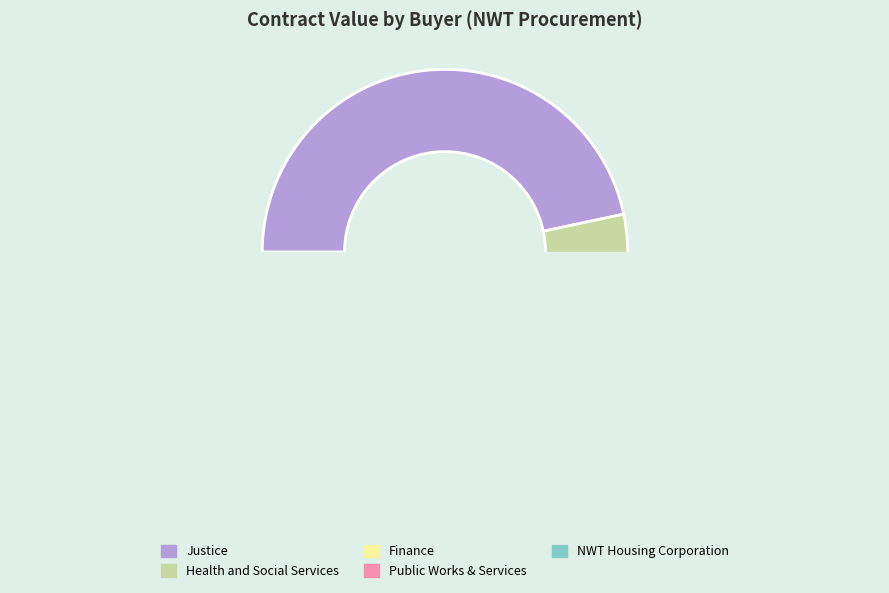

Count the number of slices in the pie.

5